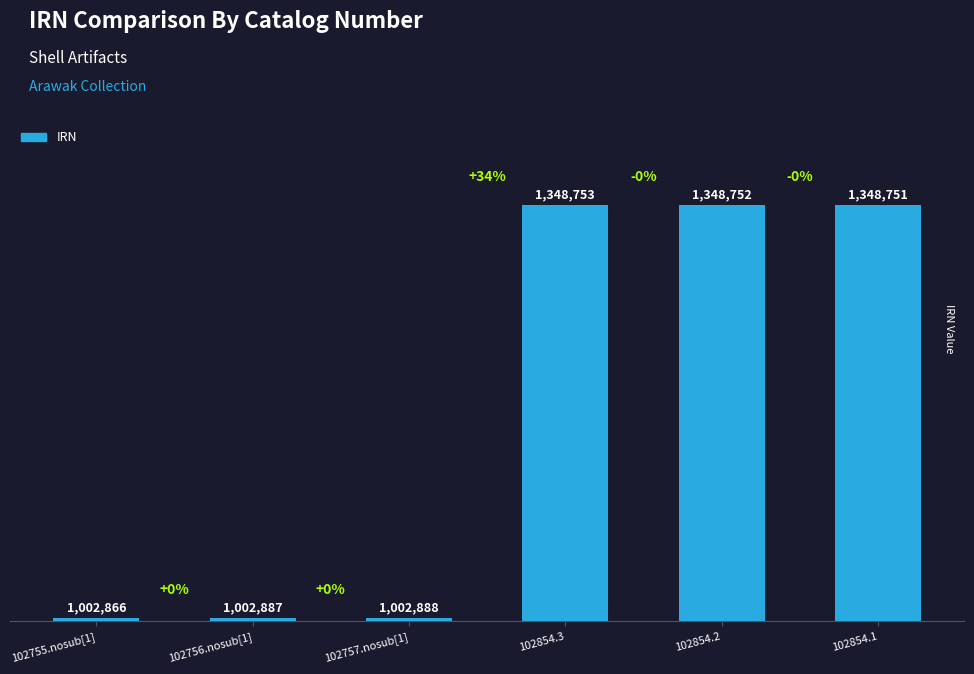

Which has a higher value, 102854.2 or 102757.nosub[1]?

102854.2